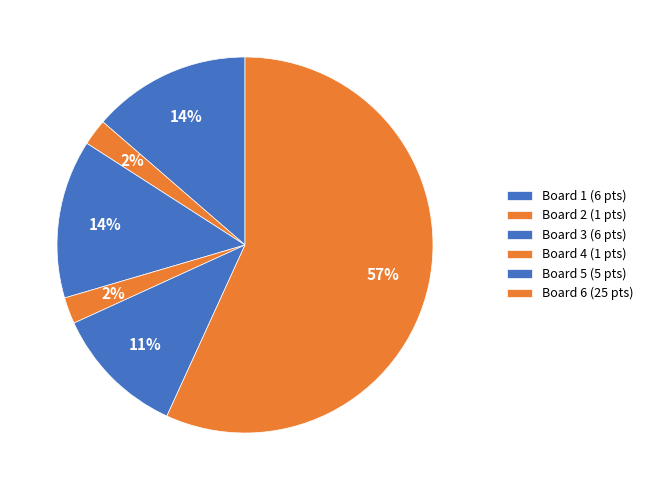

How many segments does this pie chart have?

6